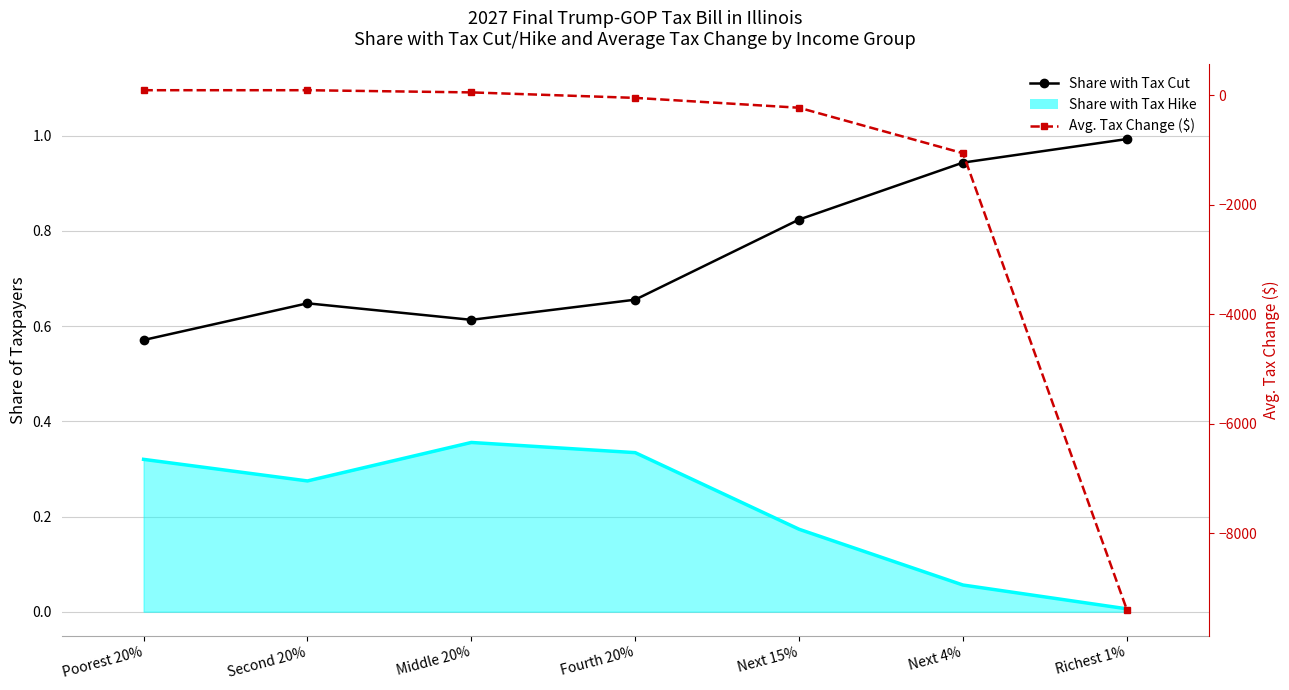

Count the number of categories in the chart.

7